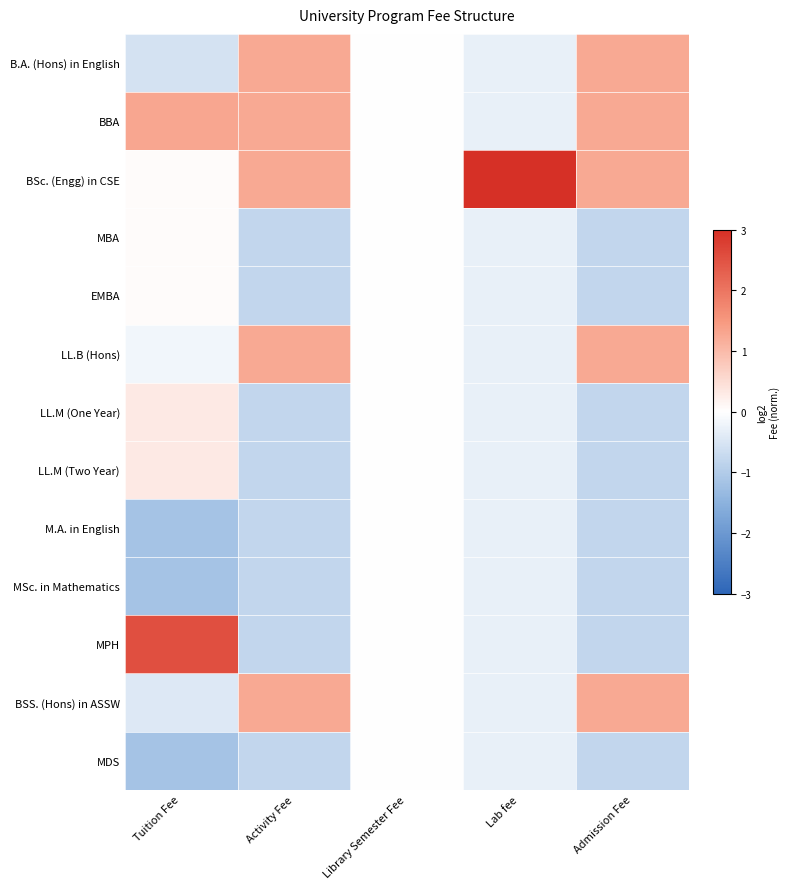

At which category does the chart reach its peak across all series?

Lab fee